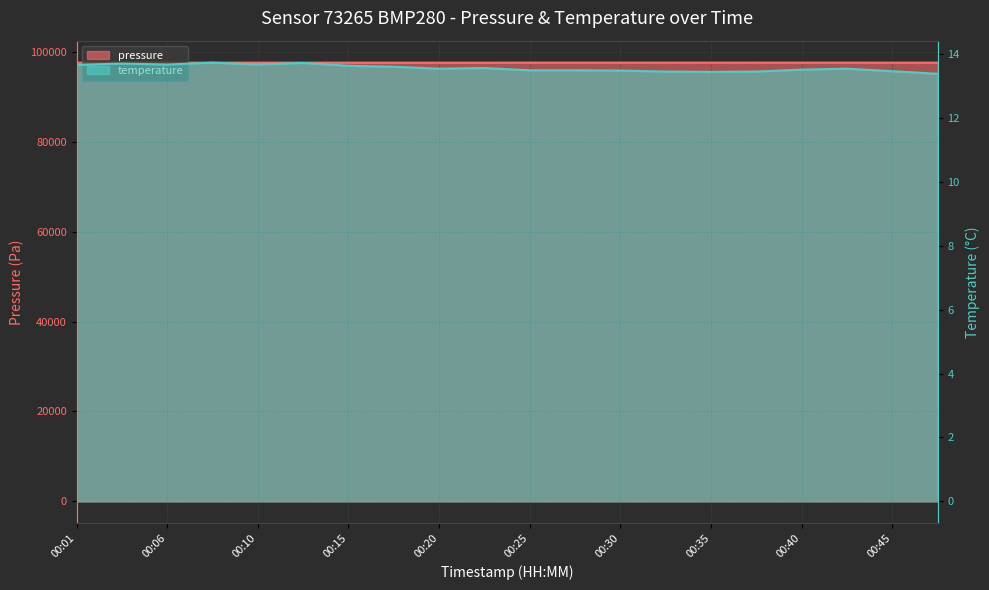

What is the average value of the temperature series?

13.6